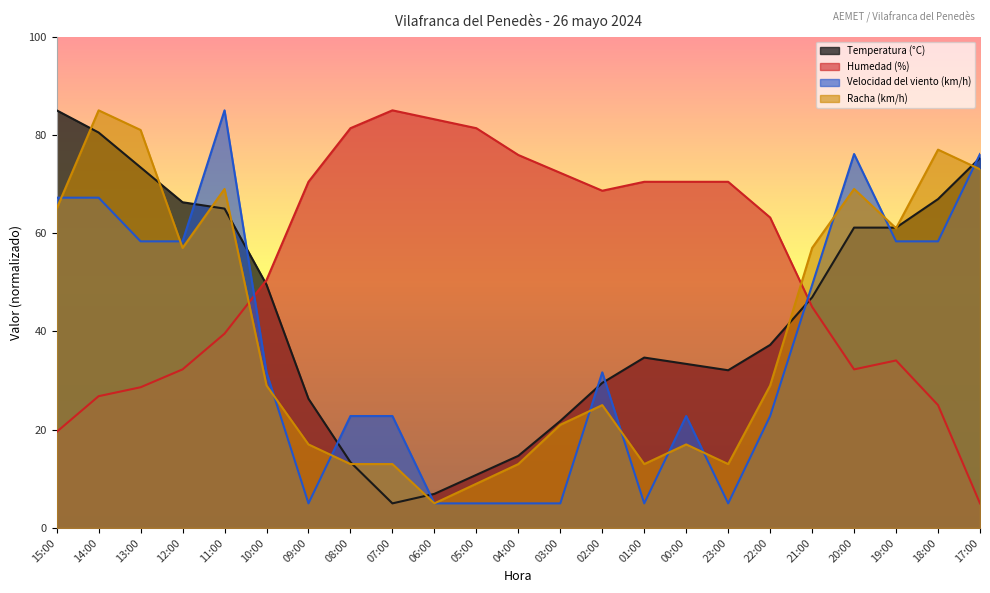

The value of Temperatura (°C) at 17:00 is 75.3. True or false?

True